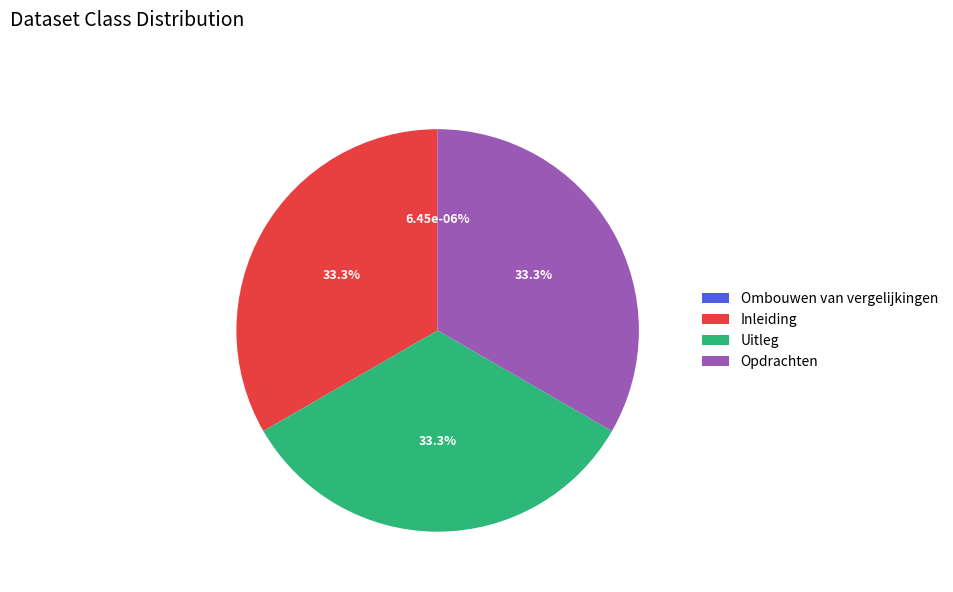

How many slices are in this pie chart?

4